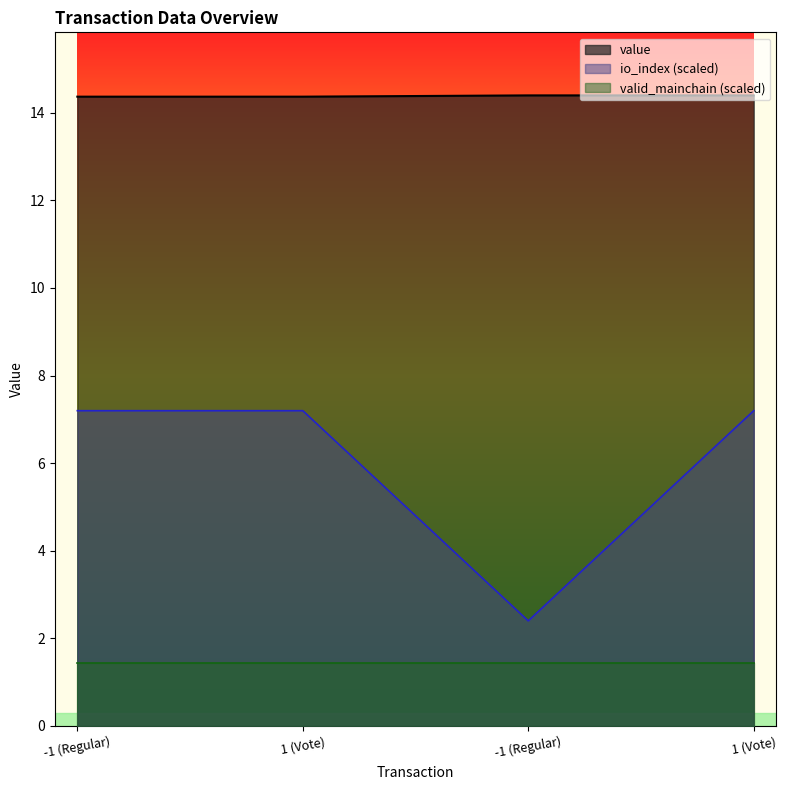

What are all the series names shown in the legend?

value, io_index (scaled), valid_mainchain (scaled)